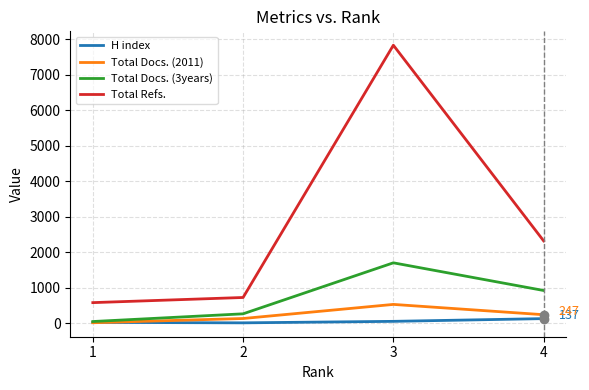

True or false: Total Docs. (3years) and Total Refs. intersect in this chart.

False